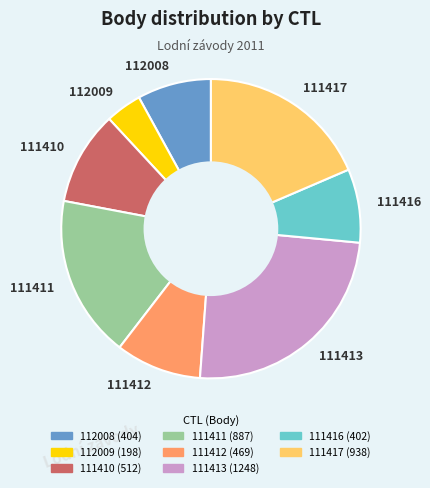

Is it true that 112008 is 21% of the pie?

False